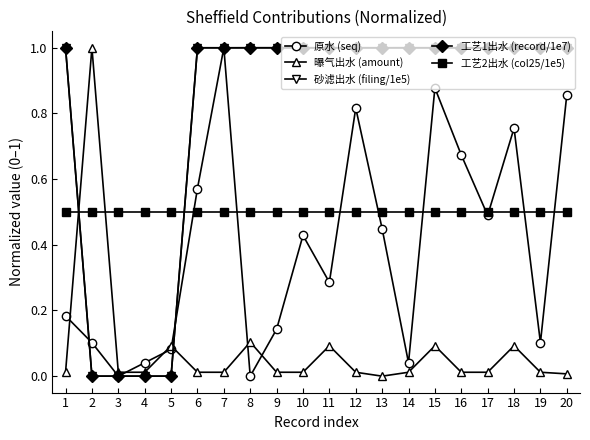

What is the value of the 工艺2出水 (col25/1e5) point at the 12th from the left?

0.5